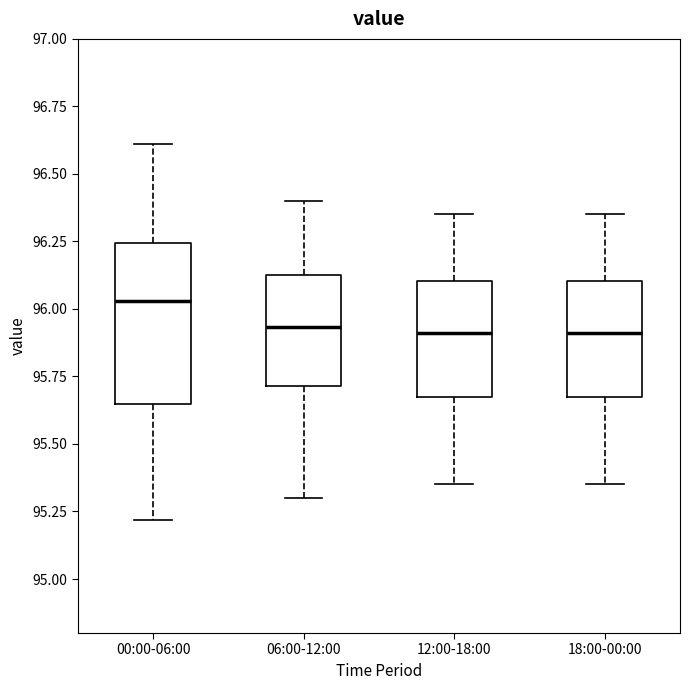

Reading left to right, read every box against the y-axis: the position of its median line, the range the box covers, and the ends of its whiskers. The values are not printed on the chart, so give them approximately, as read against the axis.

00:00-06:00: median 96.05, box 95.65 to 96.25, whiskers 95.20 to 96.60
06:00-12:00: median 95.95, box 95.70 to 96.15, whiskers 95.30 to 96.40
12:00-18:00: median 95.90, box 95.65 to 96.10, whiskers 95.35 to 96.35
18:00-00:00: median 95.90, box 95.65 to 96.10, whiskers 95.35 to 96.35